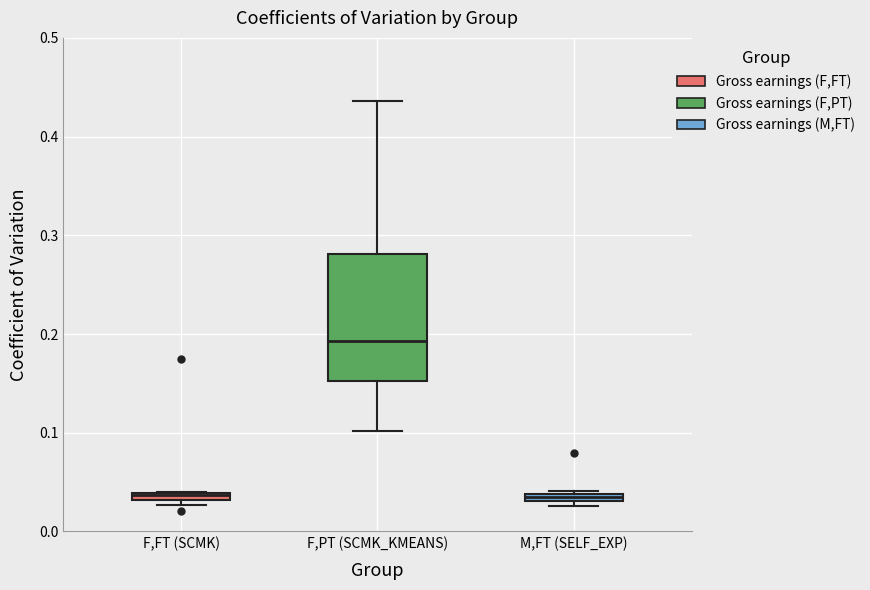

Which box is the tallest, from its lower edge to its upper edge?

F,PT (SCMK_KMEANS)